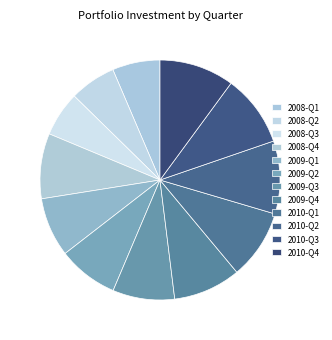

How many segments does this pie chart have?

12